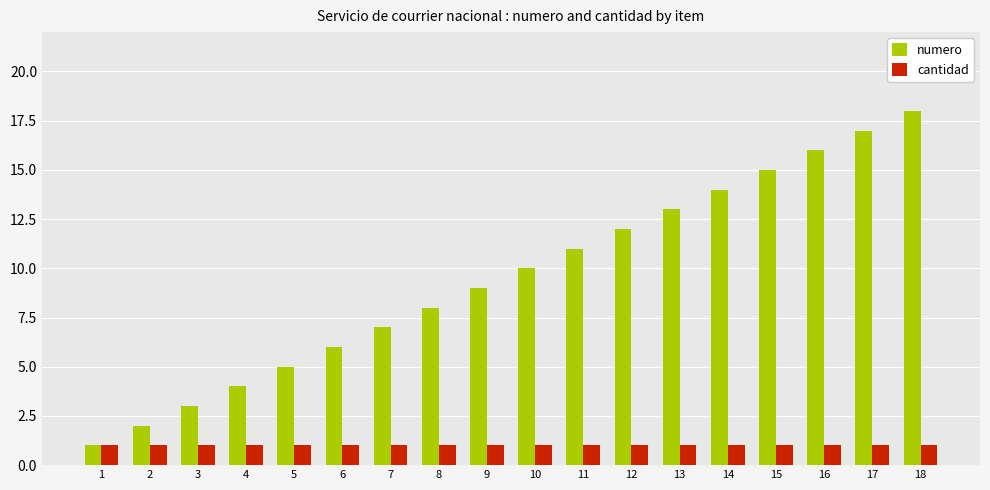

What is the difference between the highest and lowest values at 15?

14